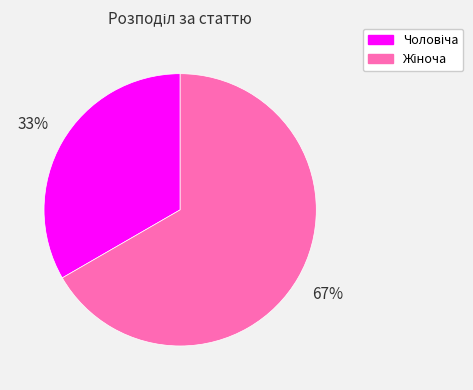

Does any single category account for the majority?

Yes